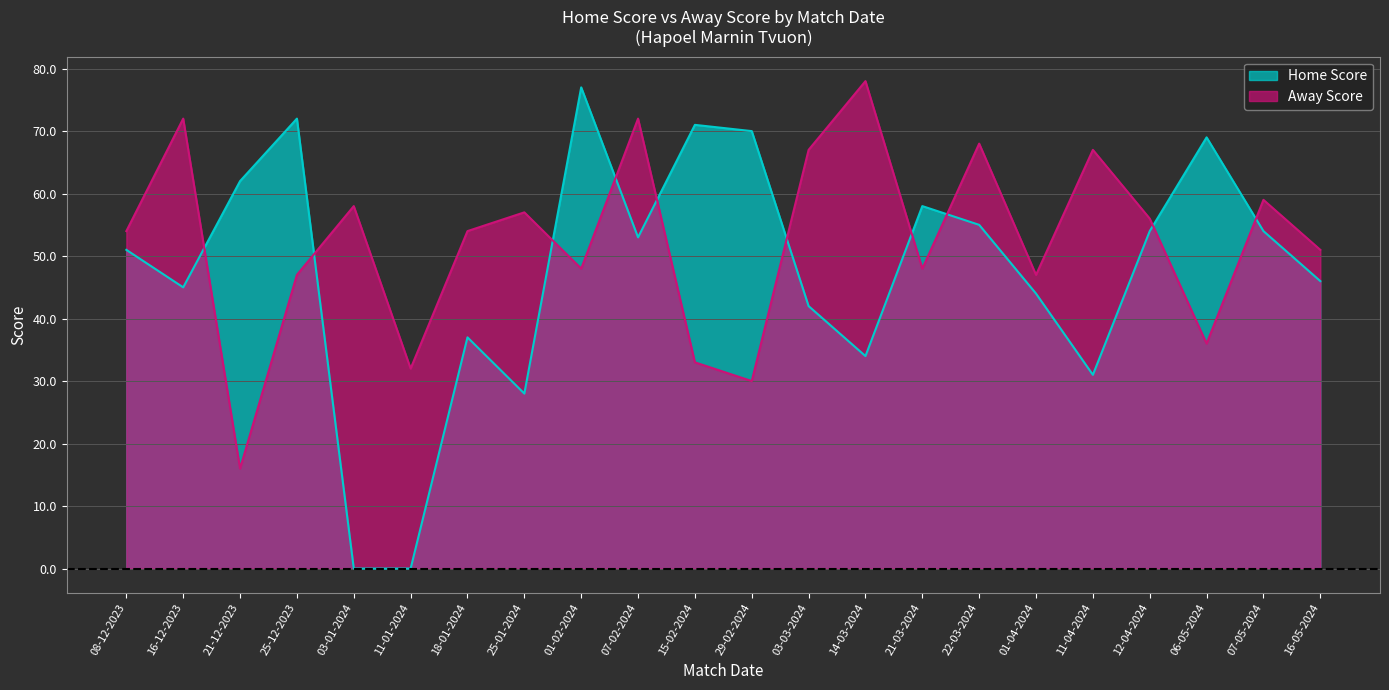

What are all the series names shown in the legend?

Home Score, Away Score